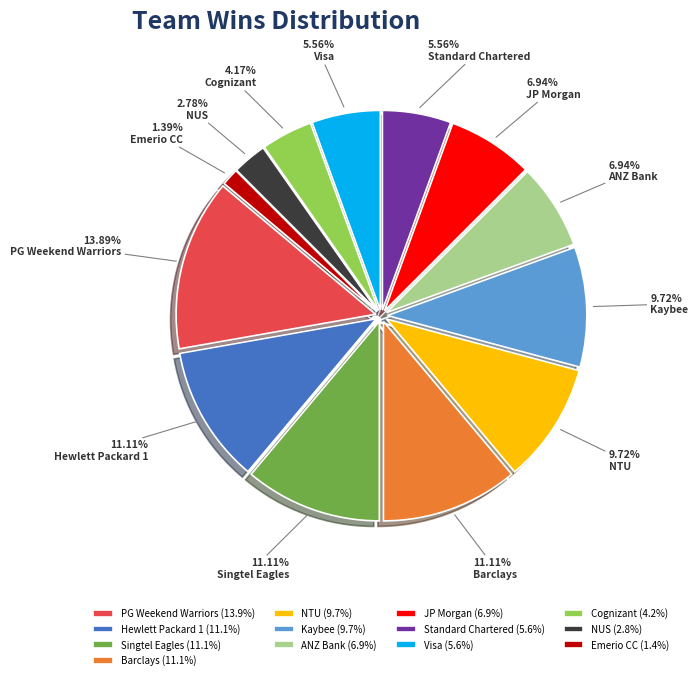

To the nearest percent, what is the difference between the largest and smallest slice percentages?

12%